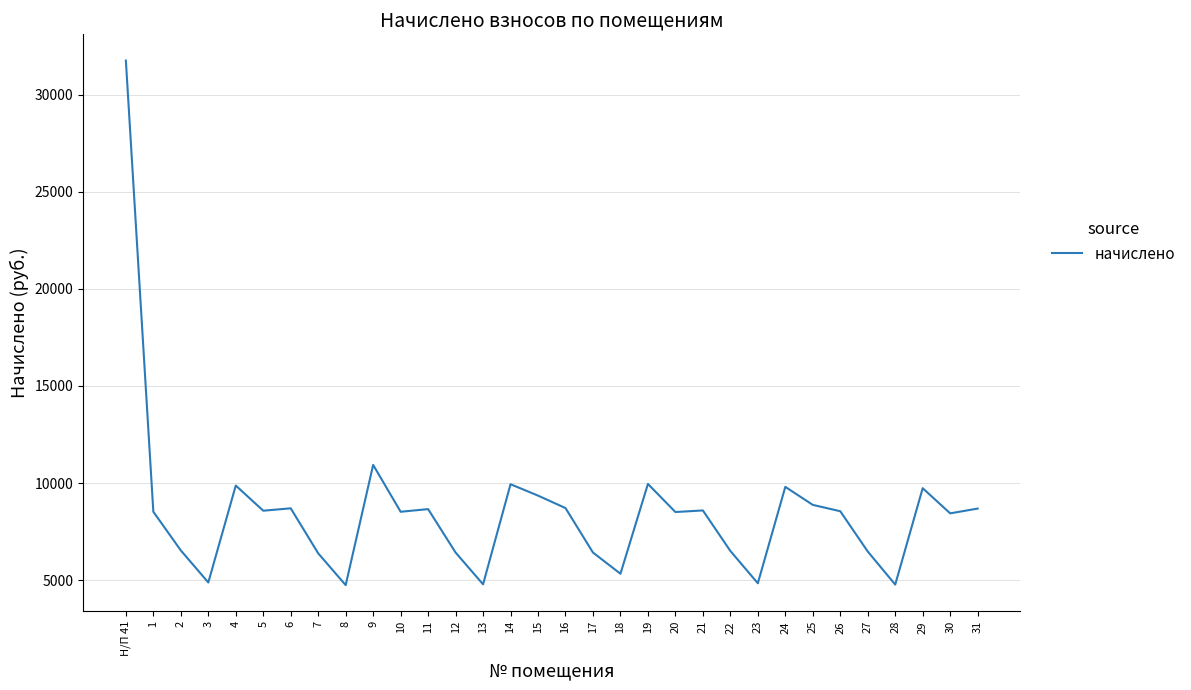

Which label corresponds to the largest value in the chart?

Н/П 41